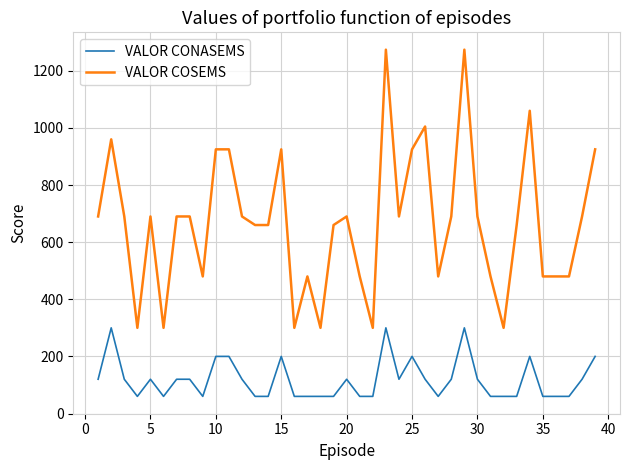

Rank the series by their maximum value, from highest to lowest.

VALOR COSEMS, VALOR CONASEMS